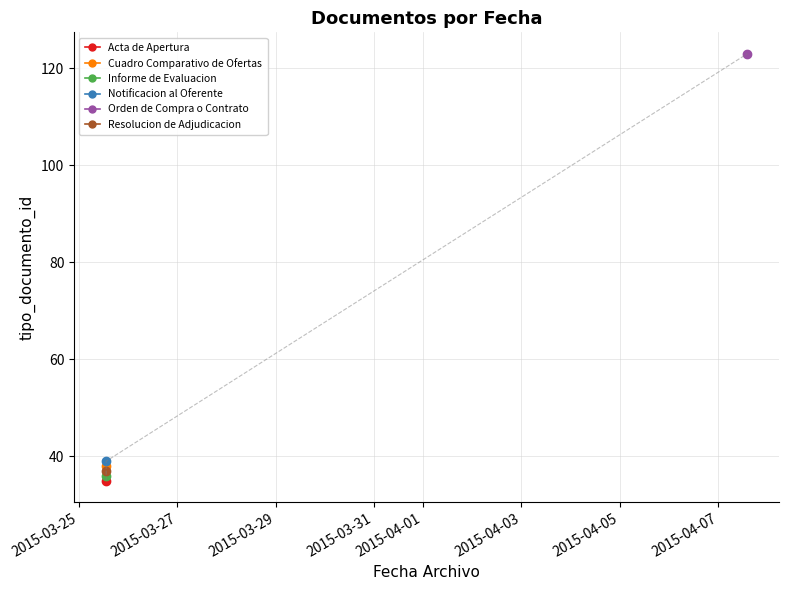

What is the maximum value shown in the chart?

123